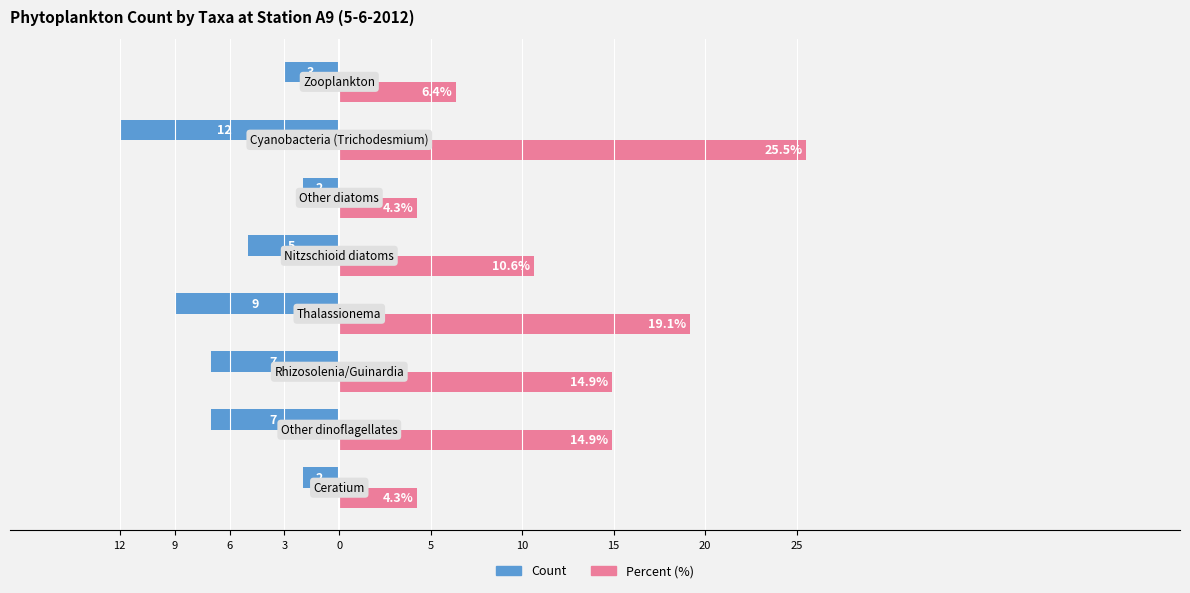

At how many categories does at least one series exceed 25?

1